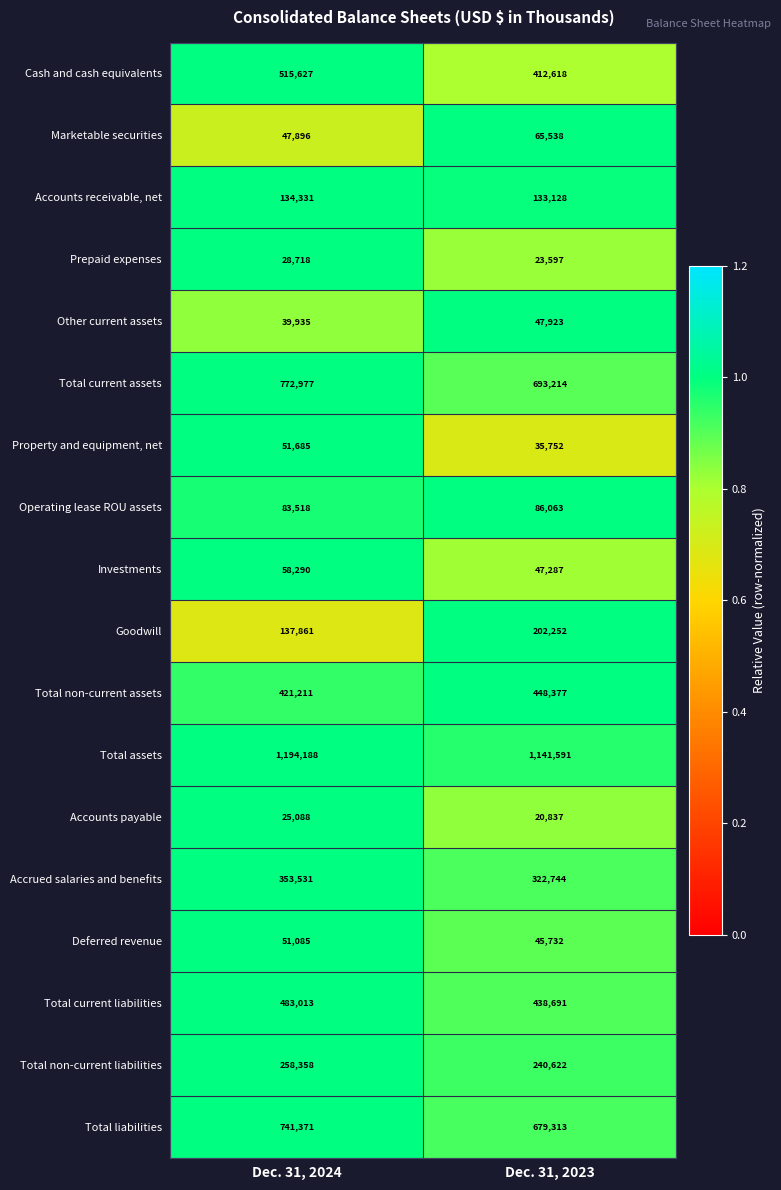

What is the greatest value displayed?

1194188